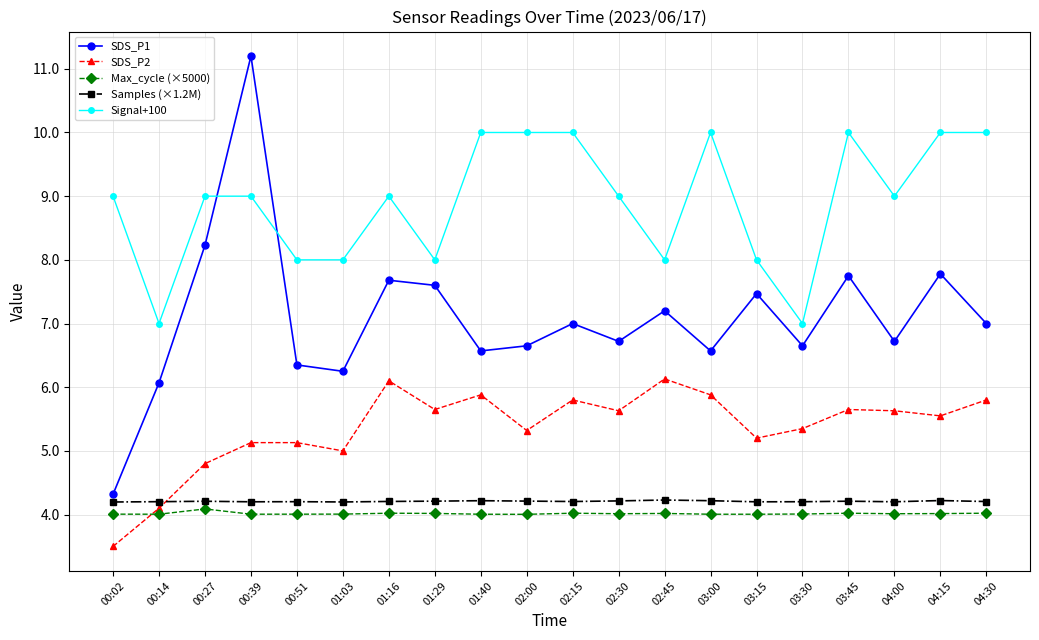

At which category is the sum across all series the highest?

00:39